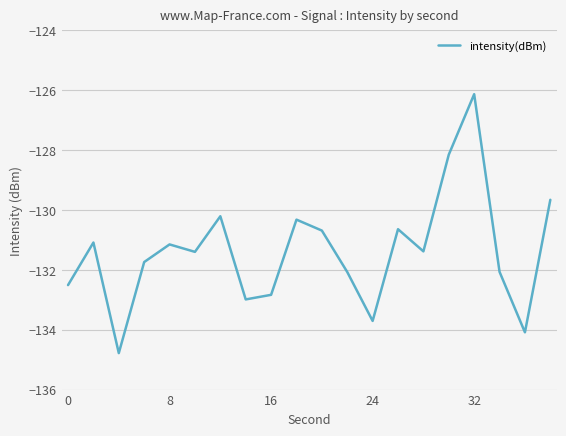

What is the difference between the maximum and minimum values?

8.7